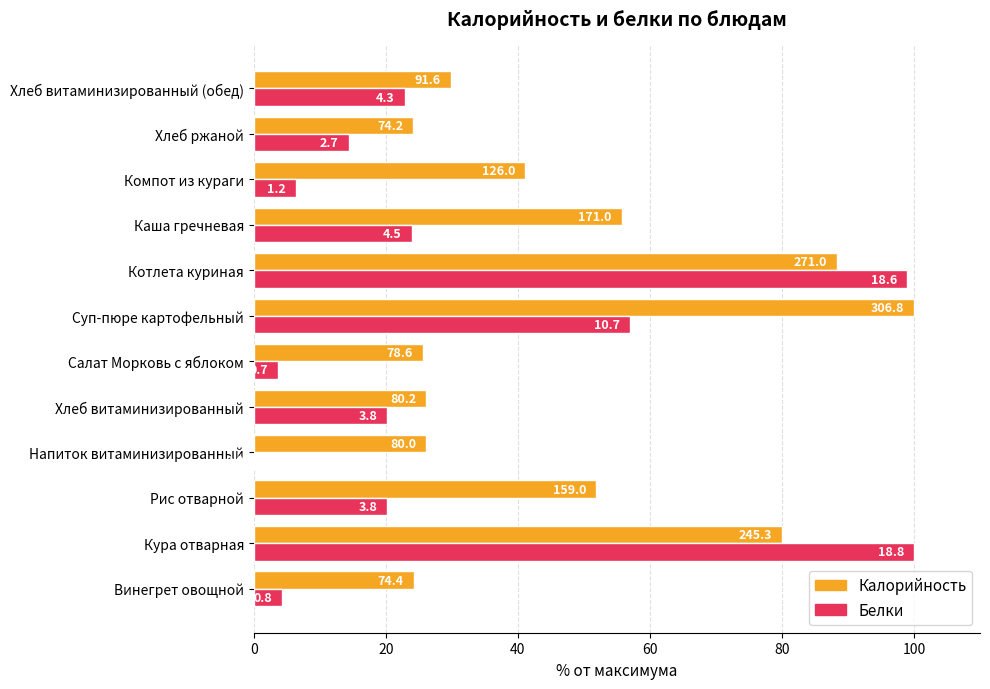

What are all the series names shown in the legend?

Калорийность, Белки